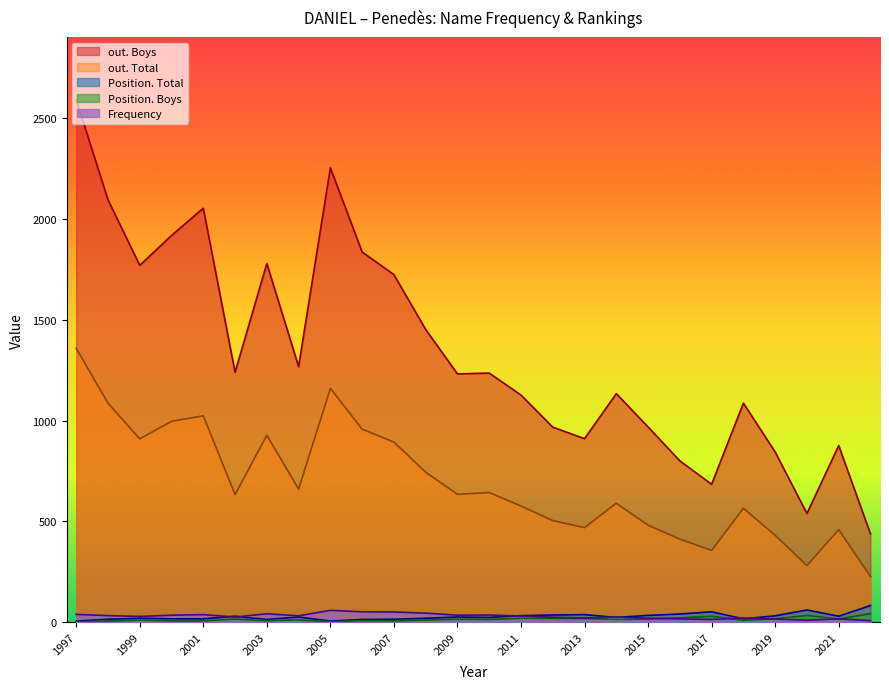

What is the difference between the maximum and second lowest values in the out. Total series?

1077